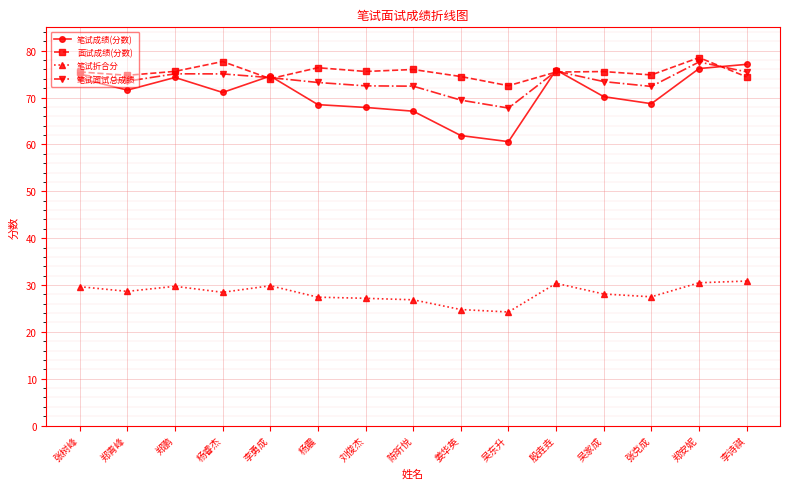

What is the total value across all series at 殷垚垚?

257.4